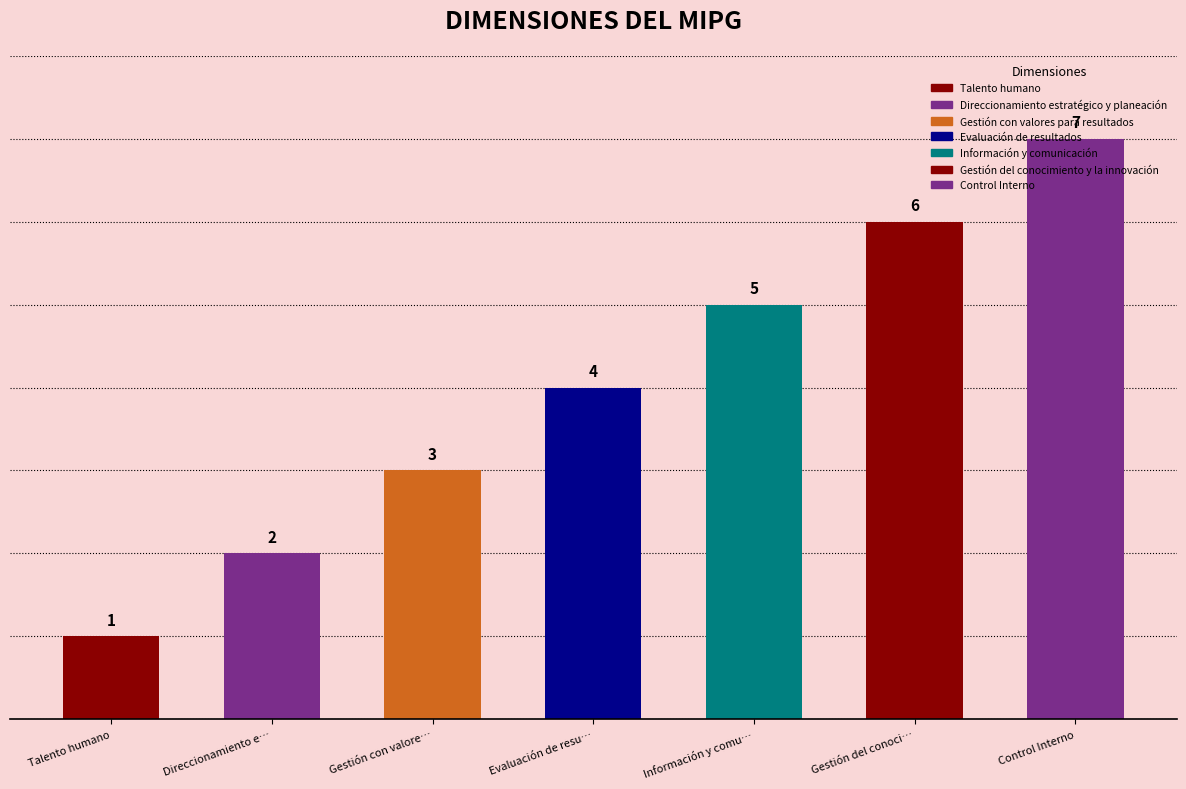

Rank the categories by value from lowest to highest.

Talento humano, Direccionamiento e…, Gestión con valore…, Evaluación de resu…, Información y comu…, Gestión del conoci…, Control Interno